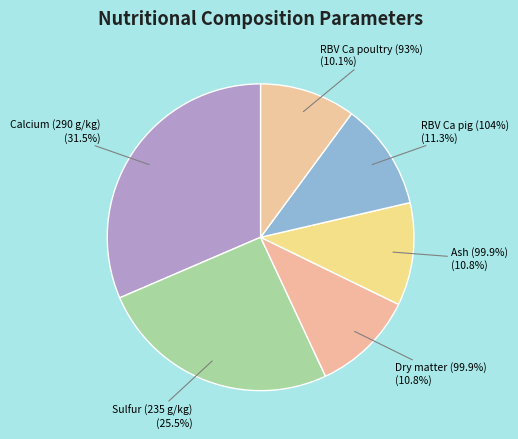

Approximately how many times larger is the value at Ash (99.9%) compared to Dry matter (99.9%)?

1.0